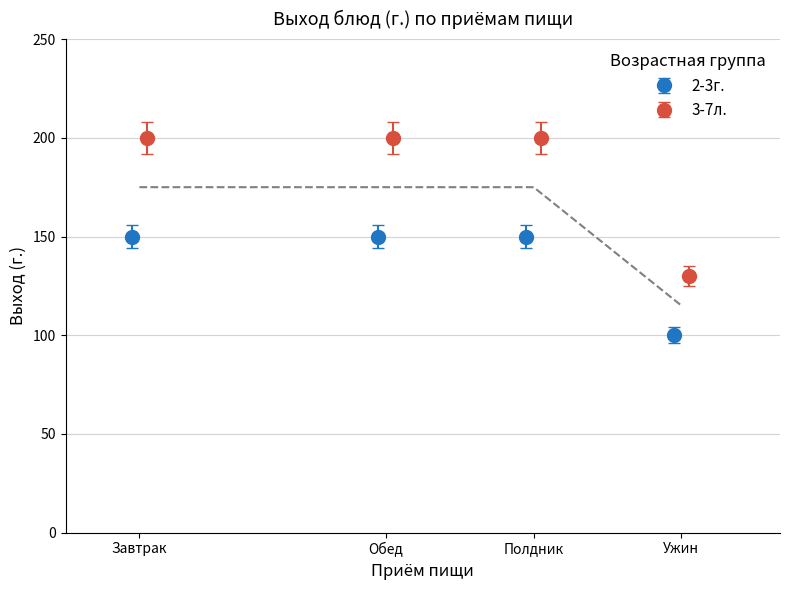

What is the maximum value for 2-3г.?

150